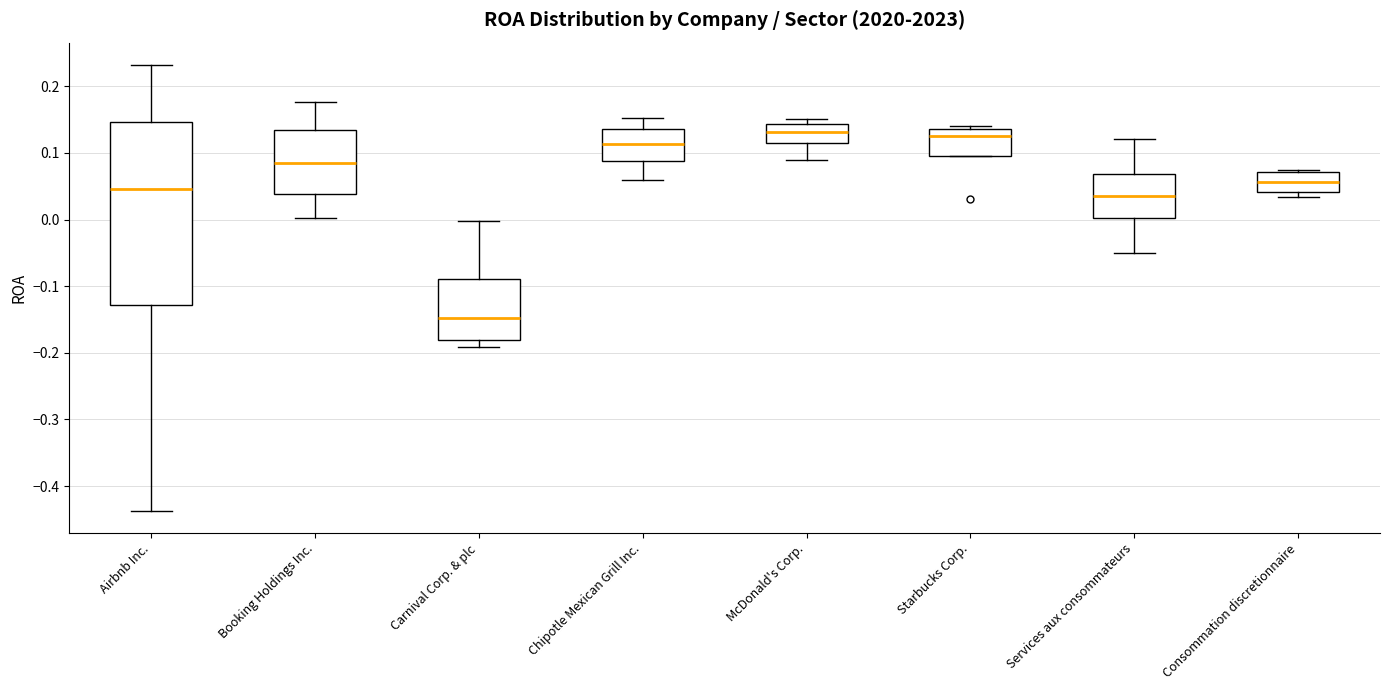

Reading left to right, read every box against the y-axis: the position of its median line, the range the box covers, and the ends of its whiskers. The values are not printed on the chart, so give them approximately, as read against the axis.

Airbnb Inc.: median 0.05, box -0.13 to 0.15, whiskers -0.44 to 0.23
Booking Holdings Inc.: median 0.08, box 0.04 to 0.13, whiskers 0.00 to 0.18
Carnival Corp. & plc: median -0.15, box -0.18 to -0.09, whiskers -0.19 to 0.00
Chipotle Mexican Grill Inc.: median 0.11, box 0.09 to 0.14, whiskers 0.06 to 0.15
McDonald's Corp.: median 0.13, box 0.11 to 0.14, whiskers 0.09 to 0.15
Starbucks Corp.: median 0.13, box 0.10 to 0.14, whiskers 0.10 to 0.14 (just above the box's upper edge)
Services aux consommateurs: median 0.04, box 0.00 to 0.07, whiskers -0.05 to 0.12
Consommation discretionnaire: median 0.06, box 0.04 to 0.07, whiskers 0.03 to 0.07